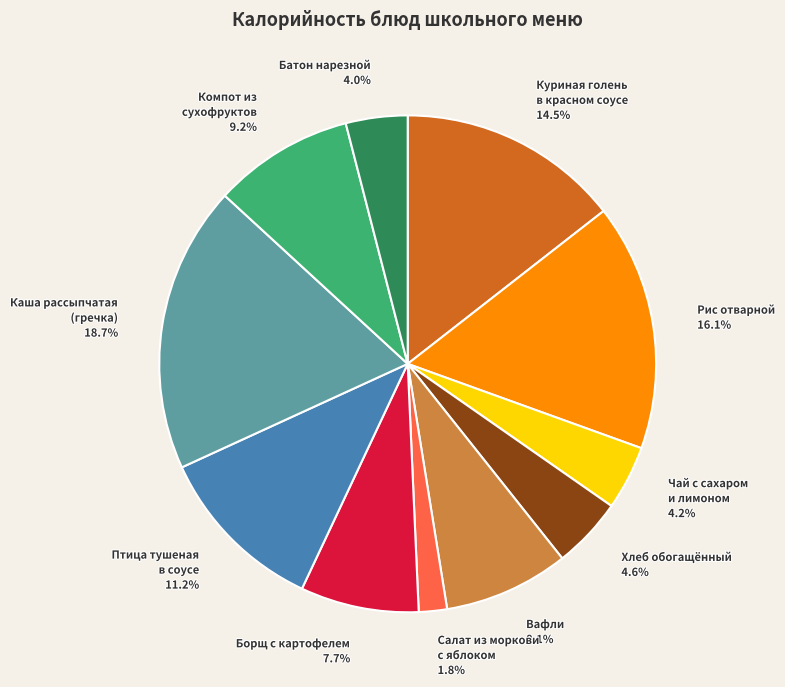

Which category has the biggest portion of the pie?

Каша рассыпчатая (гречка)